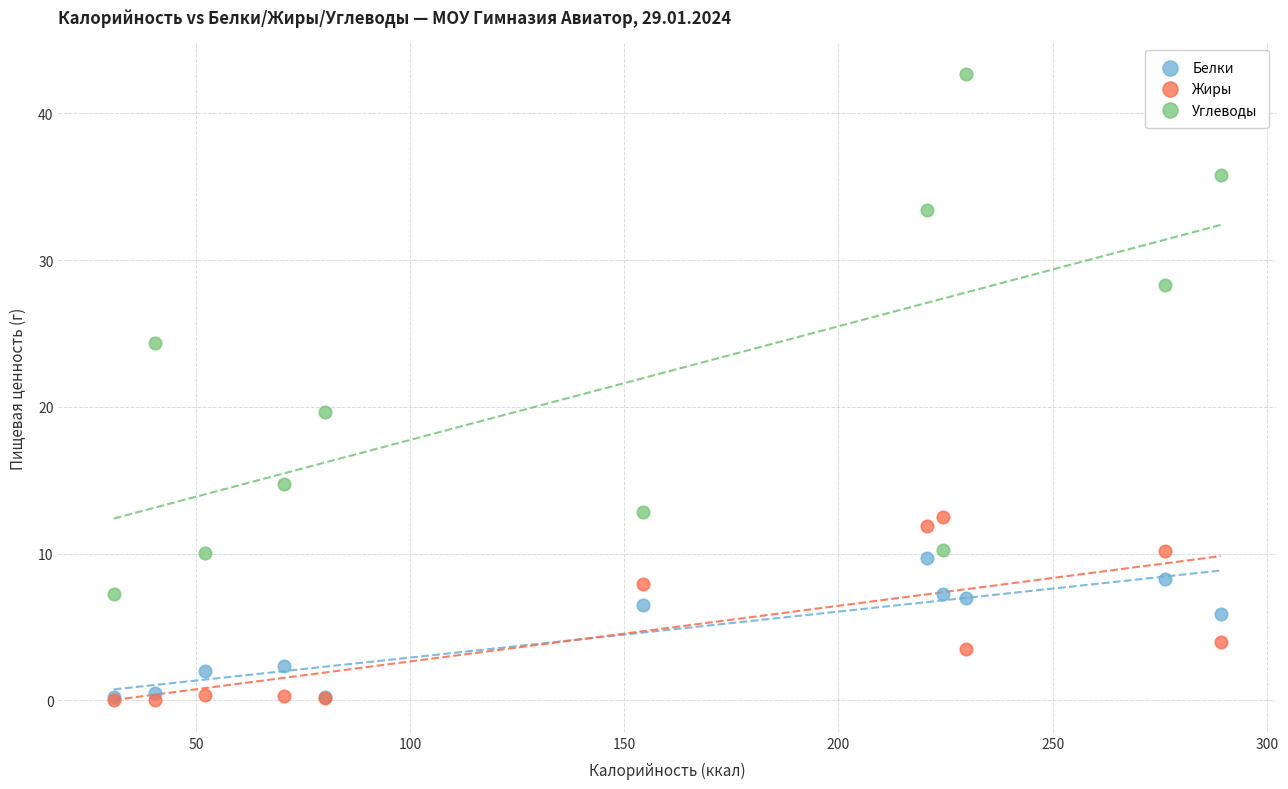

Which series has the largest Y range (max minus min)?

Углеводы